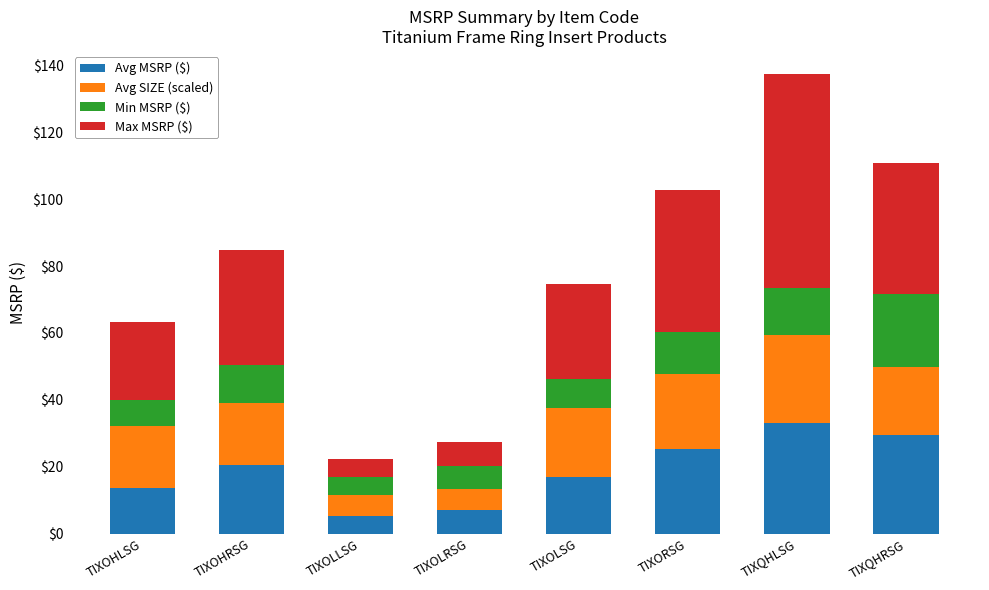

True or false: Avg MSRP ($) has a value of 20.5 at TIXOHRSG.

True